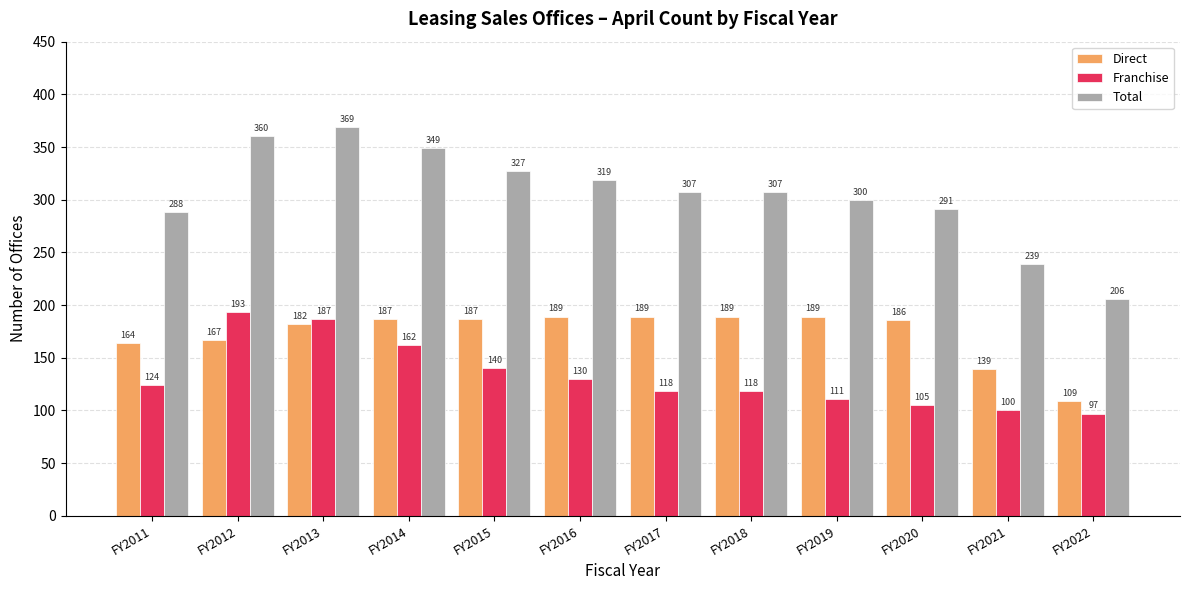

Which series changed the most between FY2013 and FY2018?

Franchise